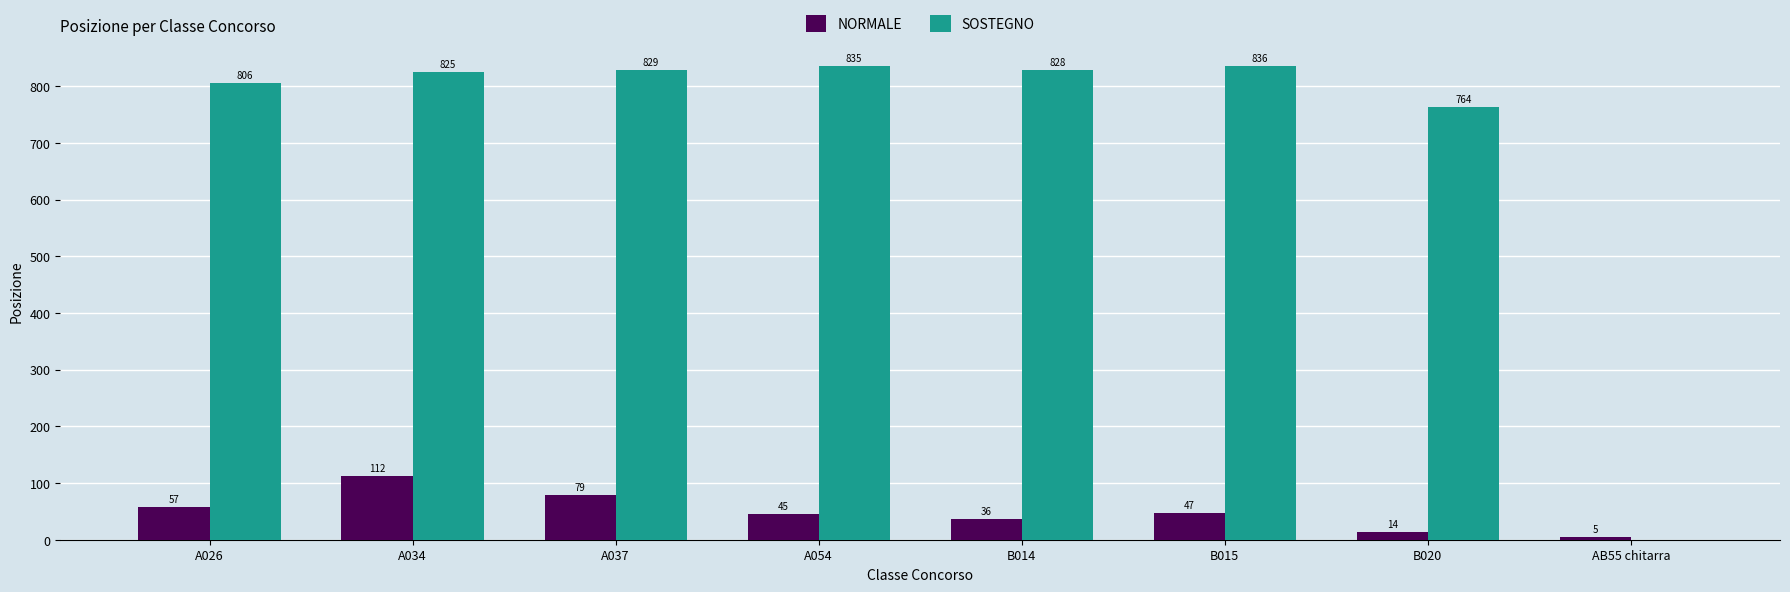

What is the sum of the NORMALE values at B014 and AB55 chitarra?

41